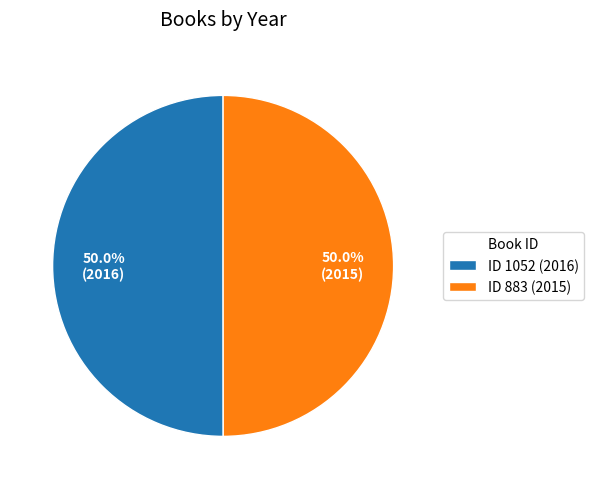

What percentage is NOT represented by ID 1052 (2016)?

50.0%